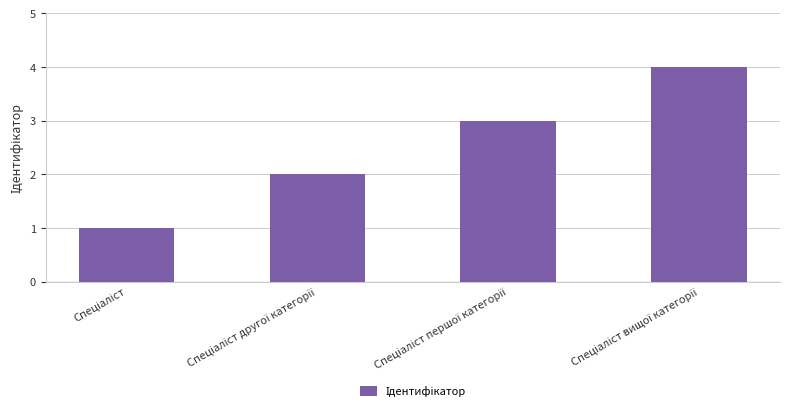

What is the difference between the maximum and minimum values?

3